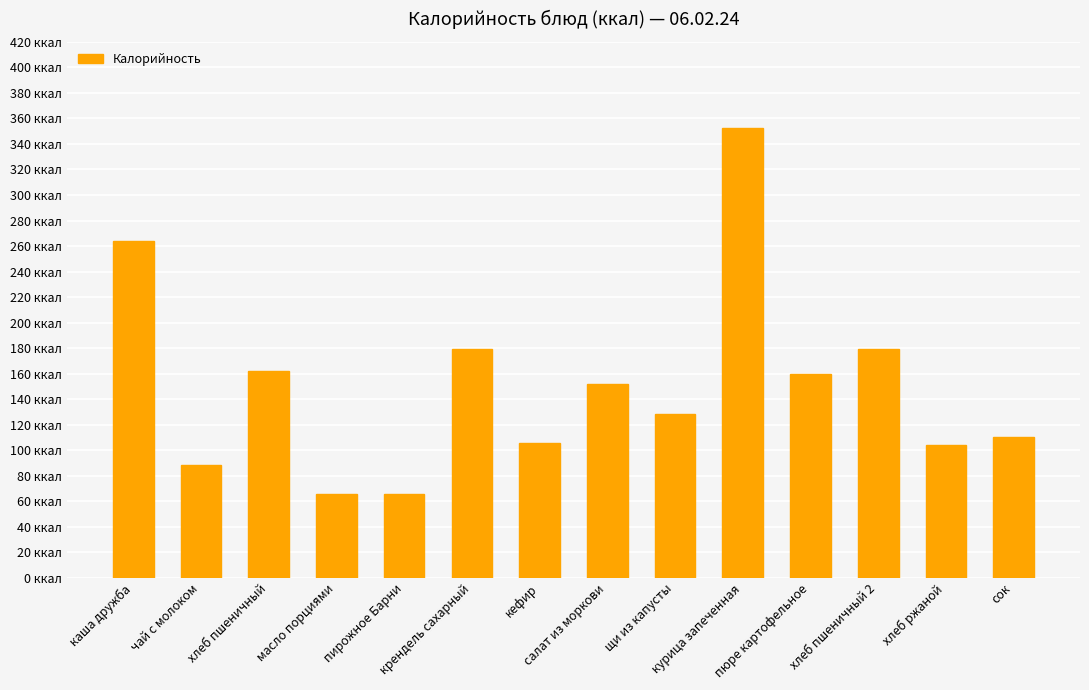

Are the bars horizontal?

No